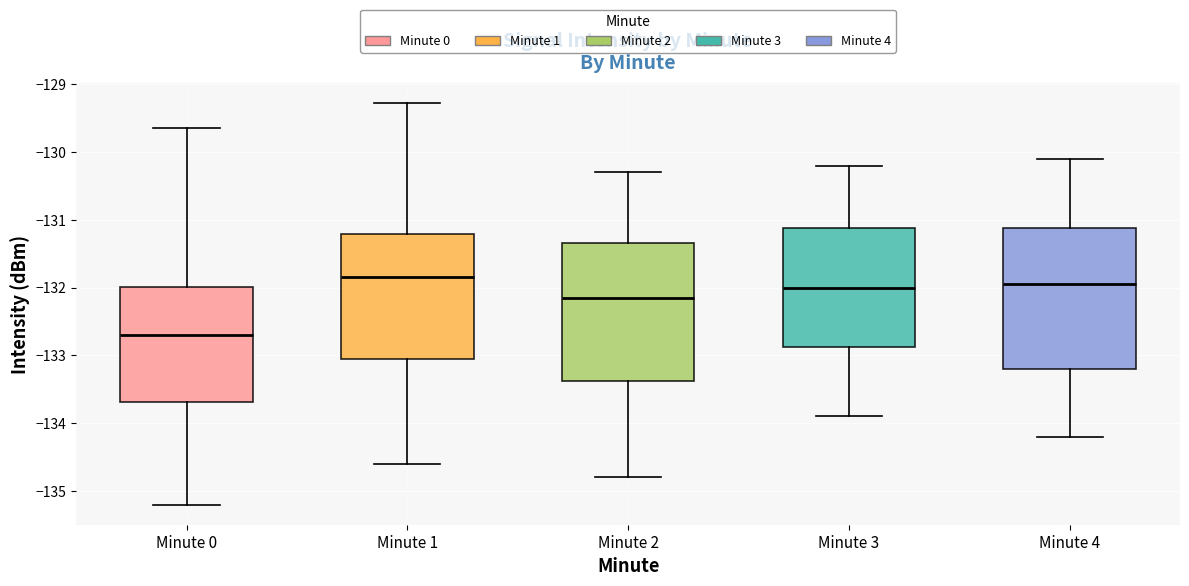

Where does the median line of the box for Minute 2 sit on the y-axis? The values are not printed on the chart, so give them approximately, as read against the axis.

-132.1